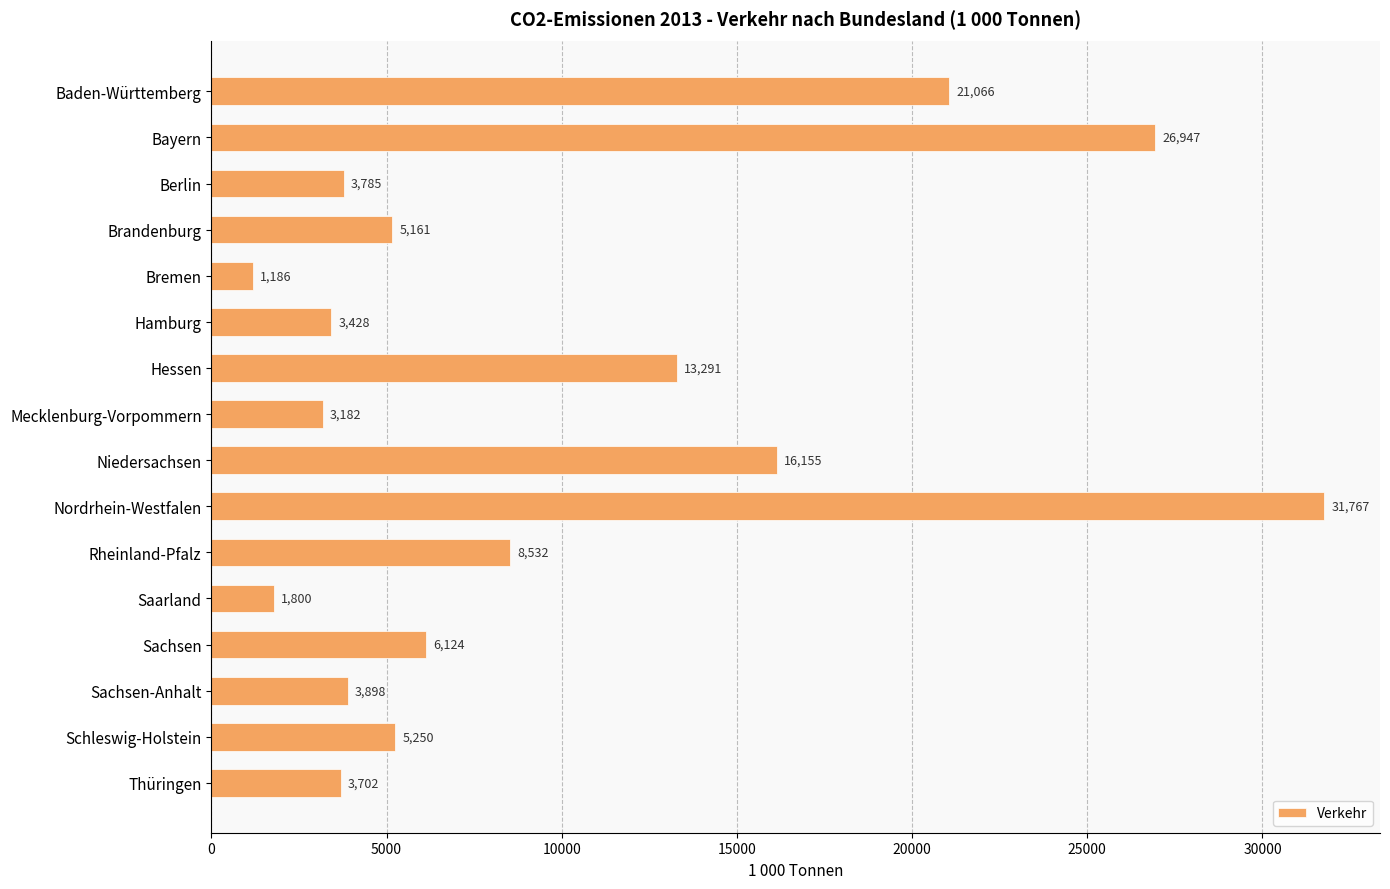

What is the difference between the second highest and minimum values?

25760.5